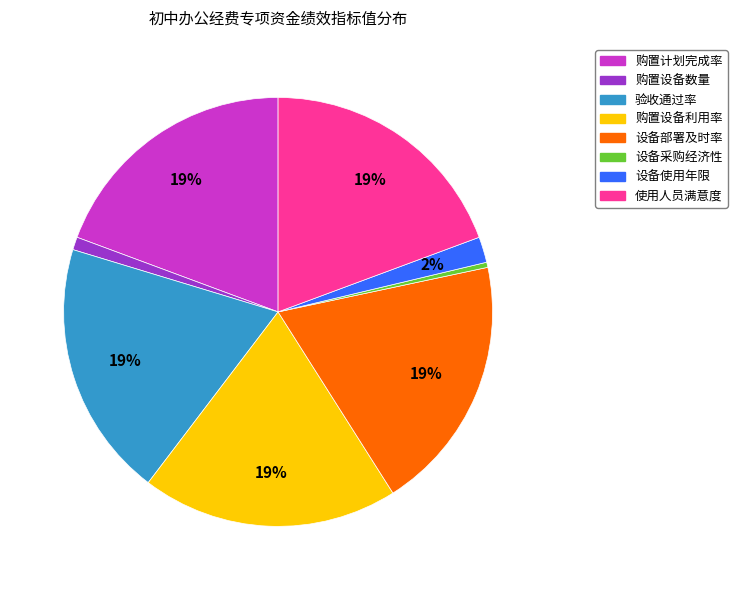

The 验收通过率 slice represents 4% of the pie. True or false?

False